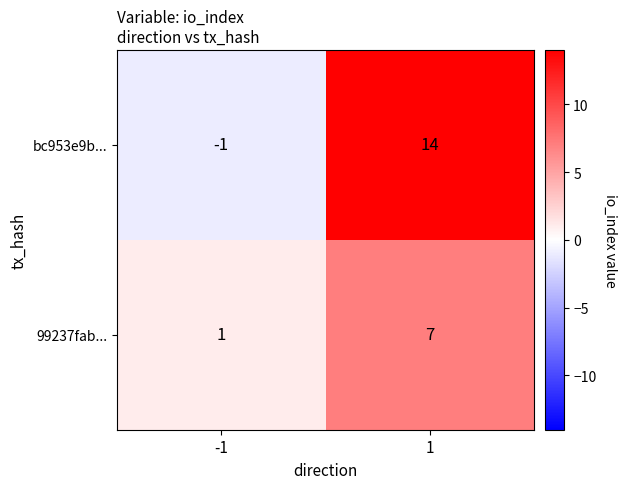

True or false: bc953e9b... has a value of -1 at -1.

True